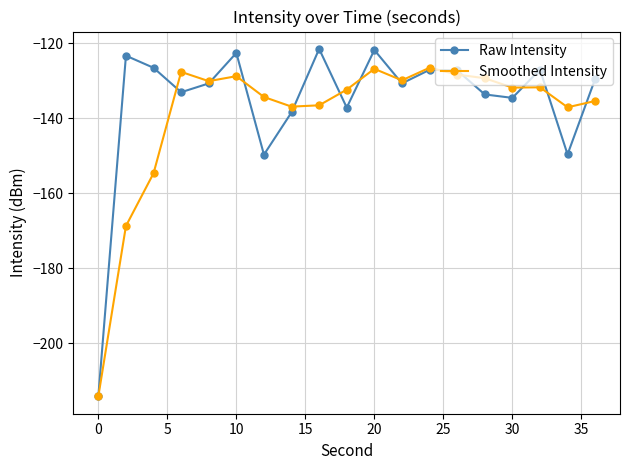

Rank the series by their maximum value, from lowest to highest.

Smoothed Intensity, Raw Intensity